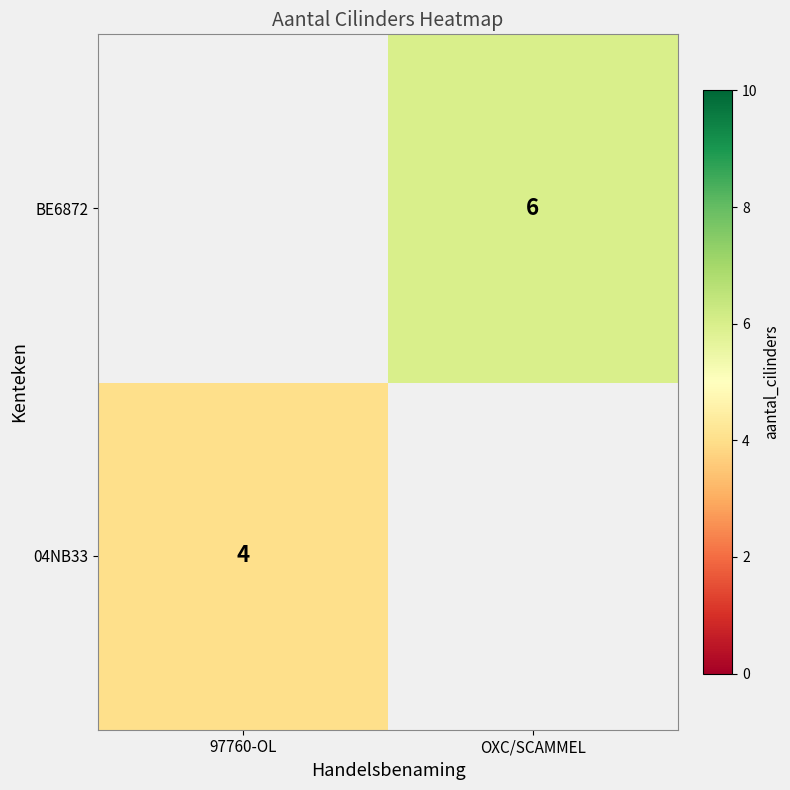

Rank the series by their maximum value, from highest to lowest.

04NB33, BE6872